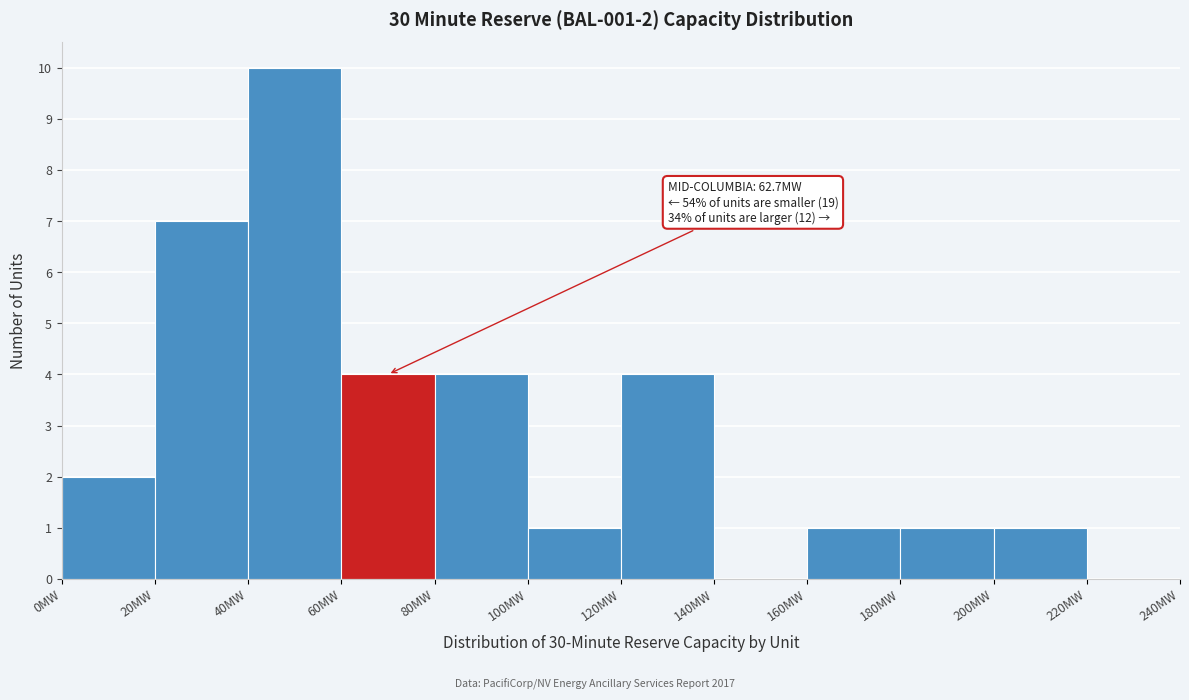

Which range on the x-axis has the tallest bar?

40 to 60